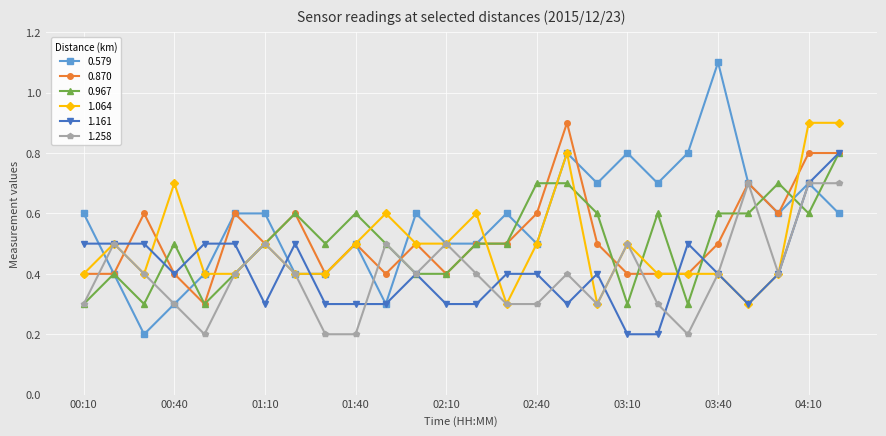

Count the 1.258 values in the range 0 to 1.

26